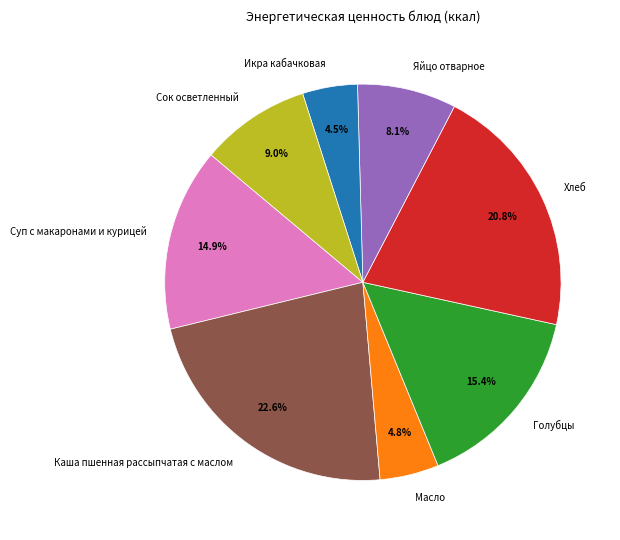

Approximately how many times larger is the value at Хлеб compared to Яйцо отварное?

2.6